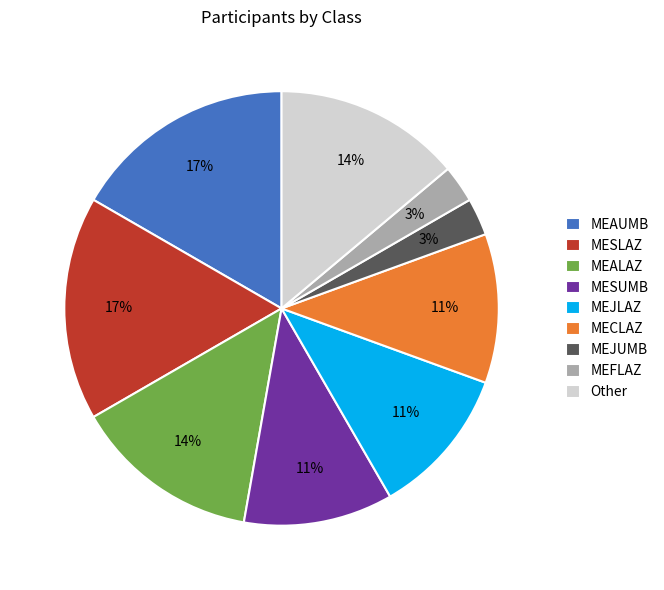

Is the sum of MEAUMB and MEJLAZ greater than half?

No